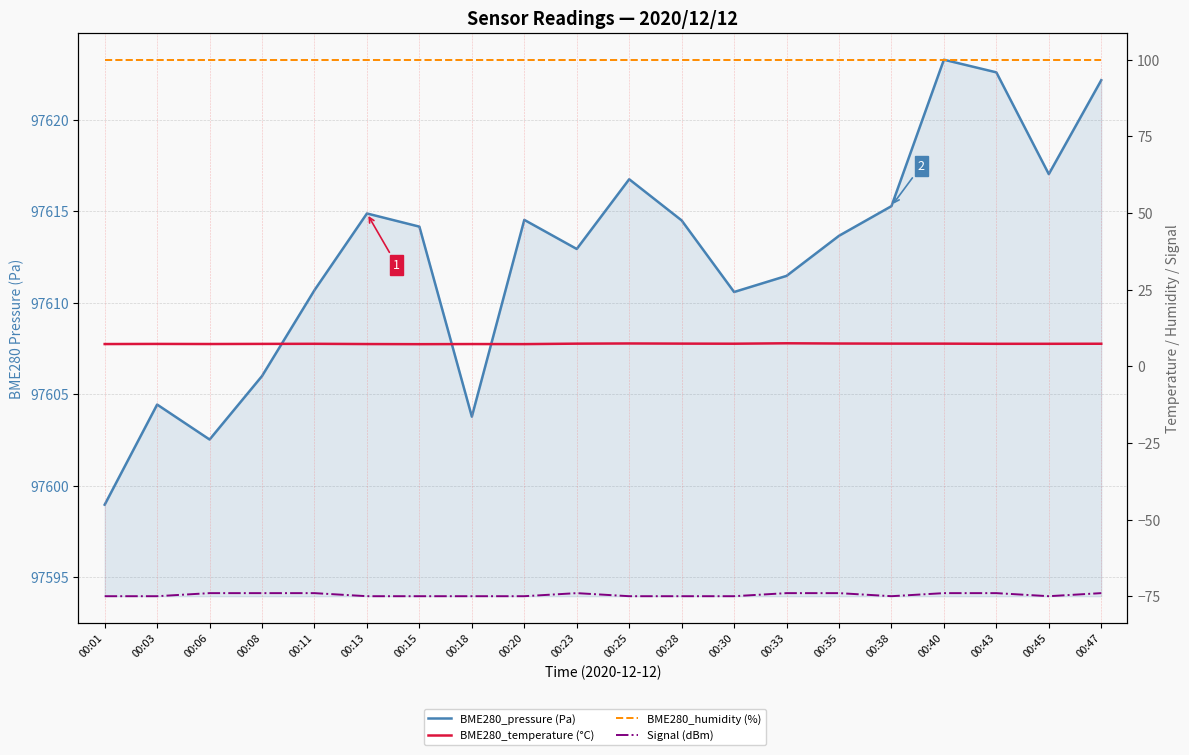

Where is the first local minimum for Signal (dBm)?

00:38